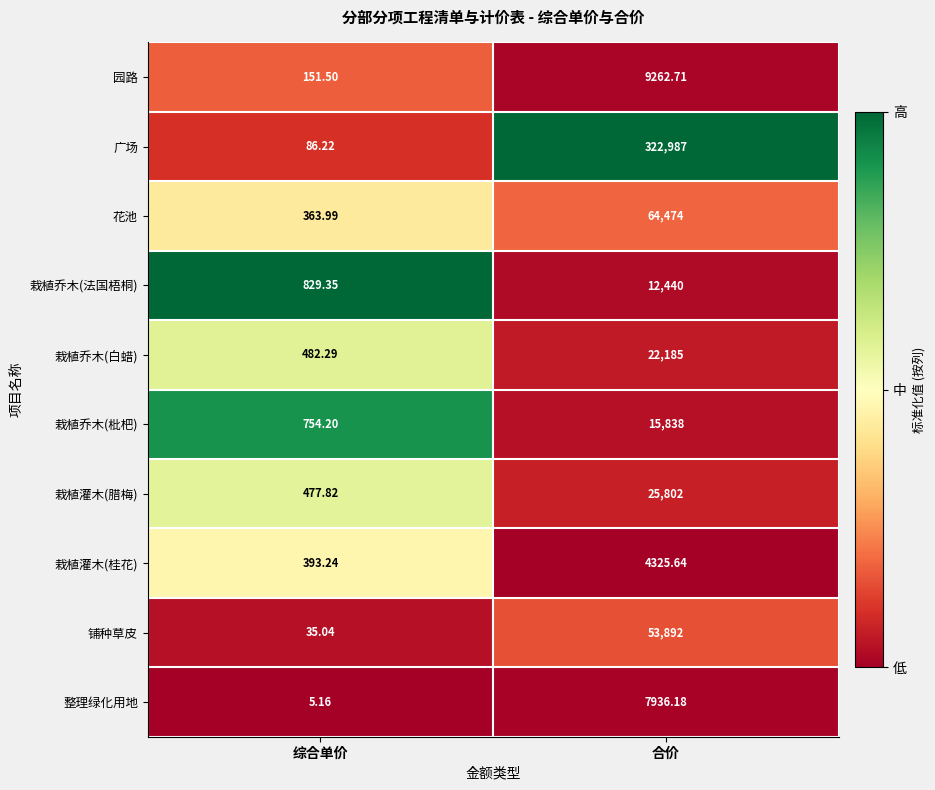

At which category does the chart reach its minimum across all series?

综合单价